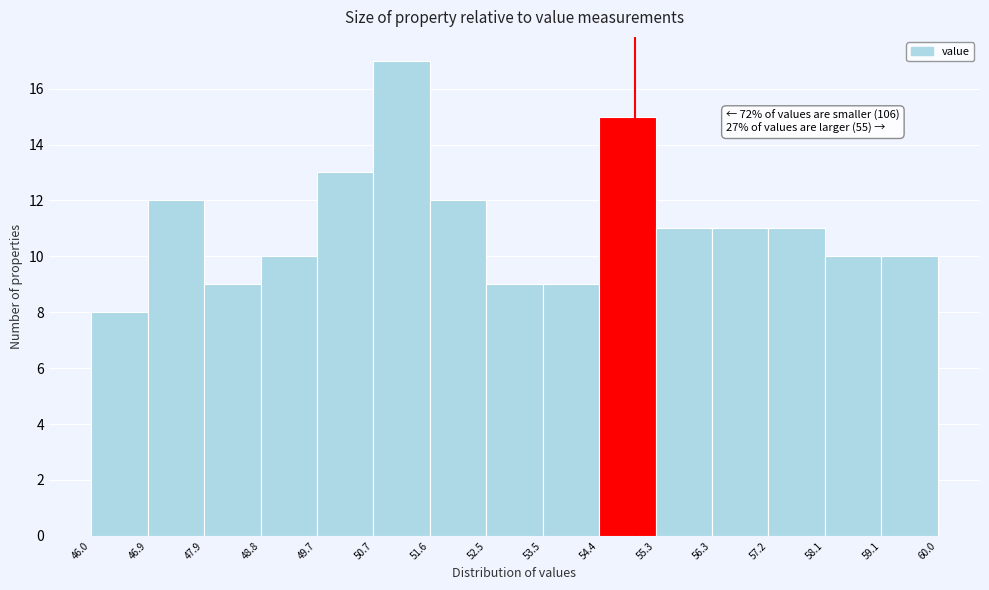

Which range on the x-axis has the tallest bar?

50.7 to 51.6